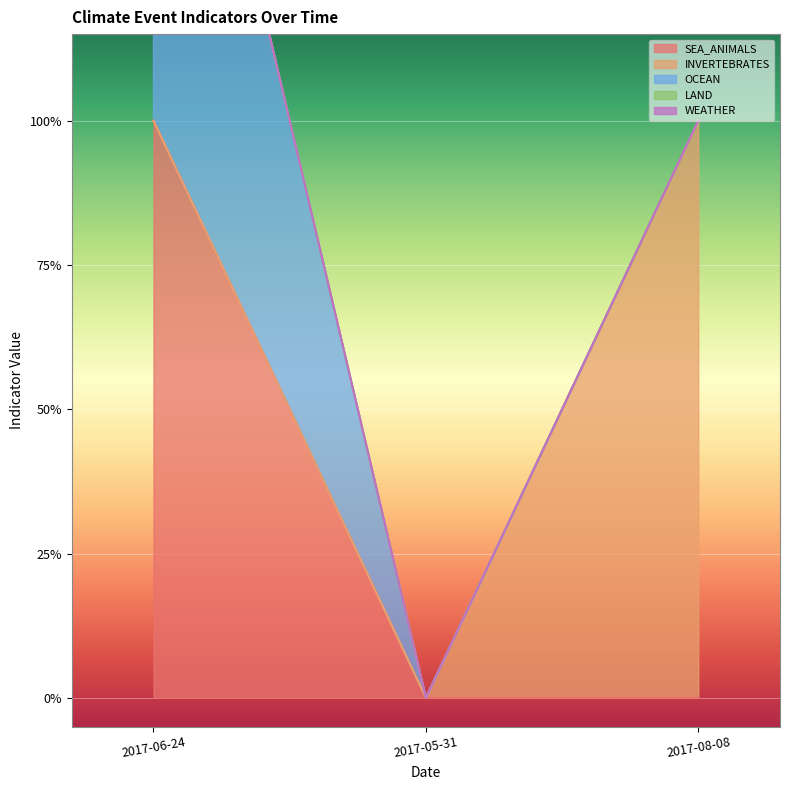

Which has a higher value, 2017-06-24 or 2017-08-08?

2017-06-24